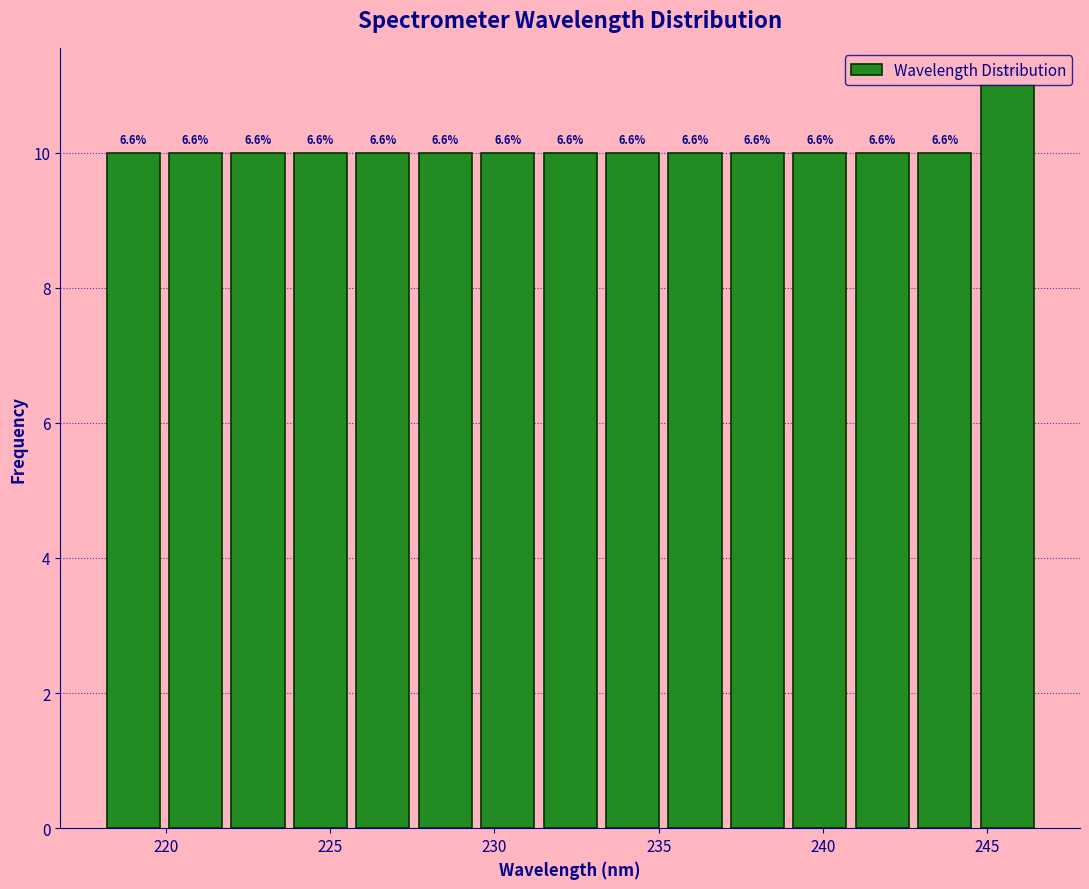

Around what value on the x-axis is the tallest bar? Give the approximate position of its centre, as read against the axis.

245.5